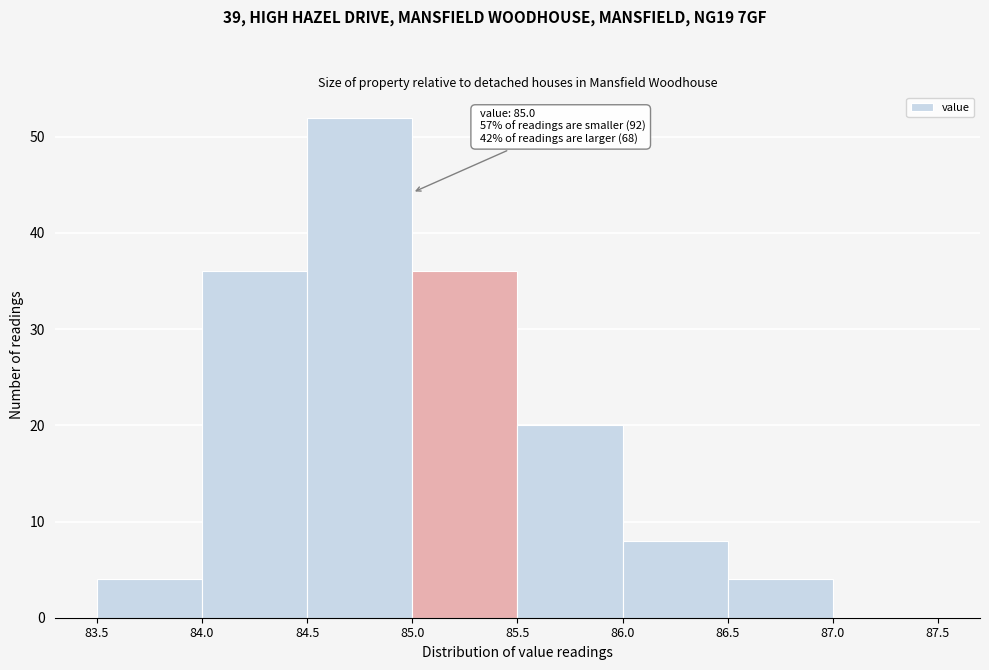

Over which range of the x-axis is the bar tallest?

84.5 to 85.0